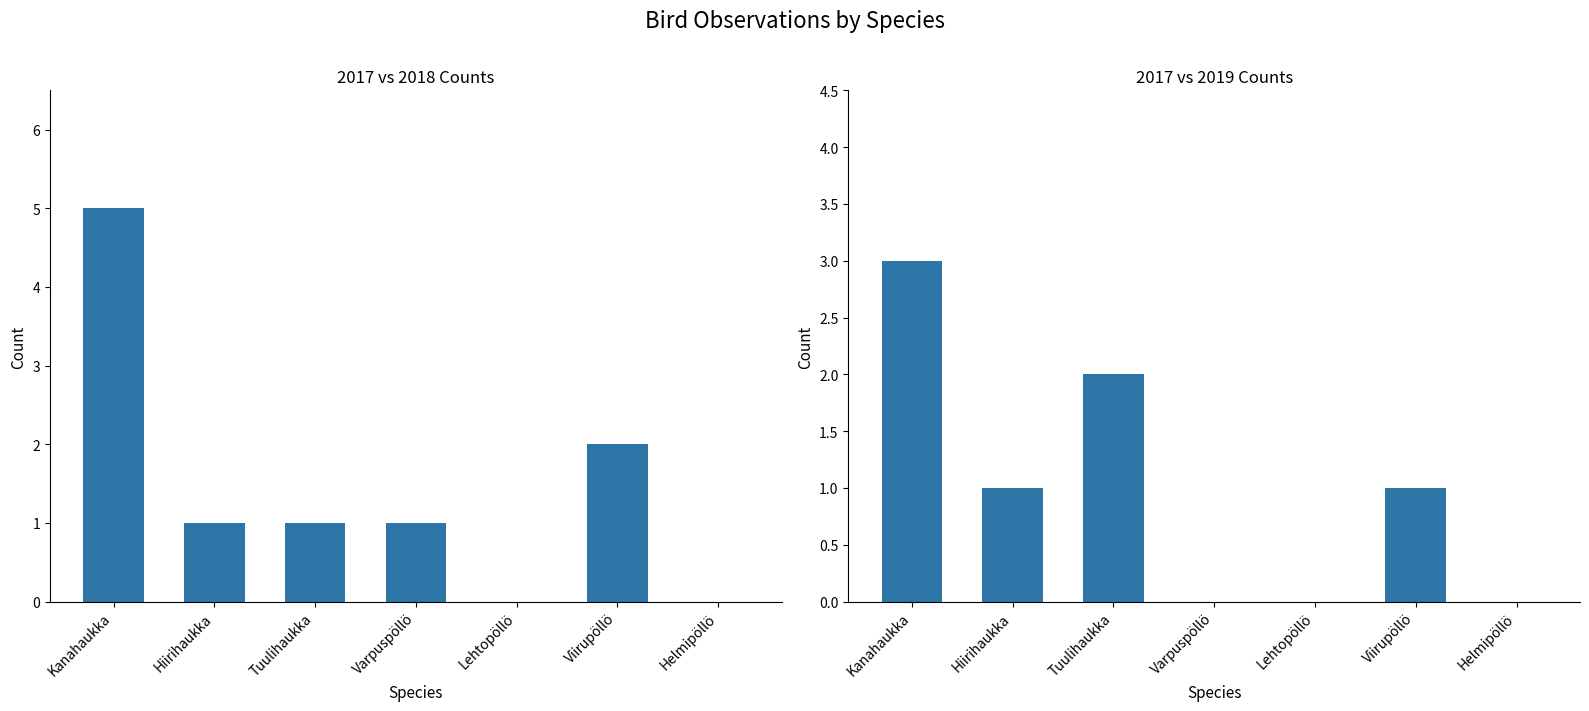

Between Lehtopöllö and Viirupöllö, which series saw the biggest shift?

2018